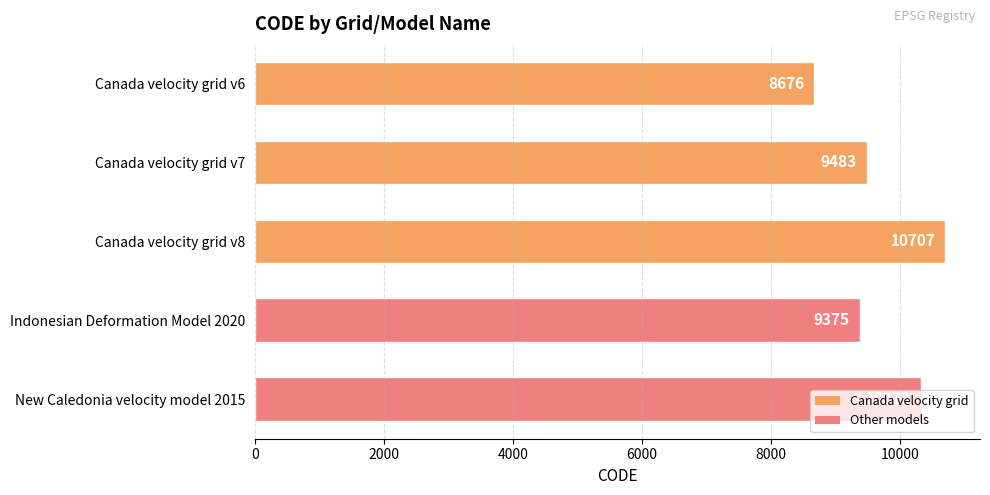

The chart shows a value of 9483 at Canada velocity grid v7. True or false?

True